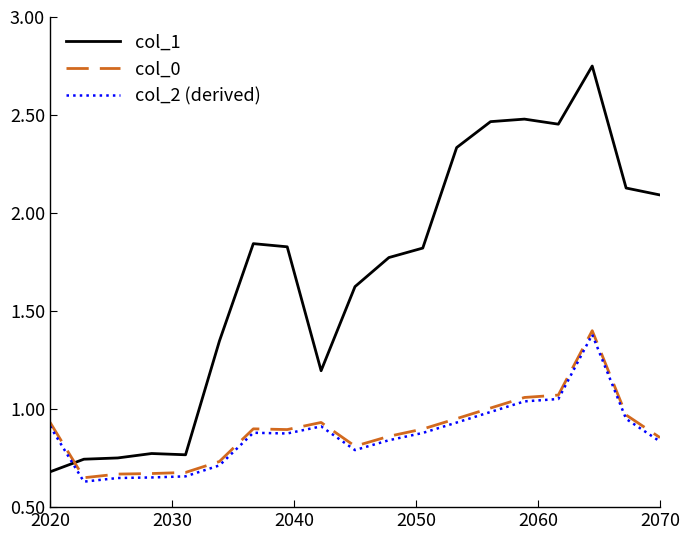

Which series has the largest total across all categories?

col_1